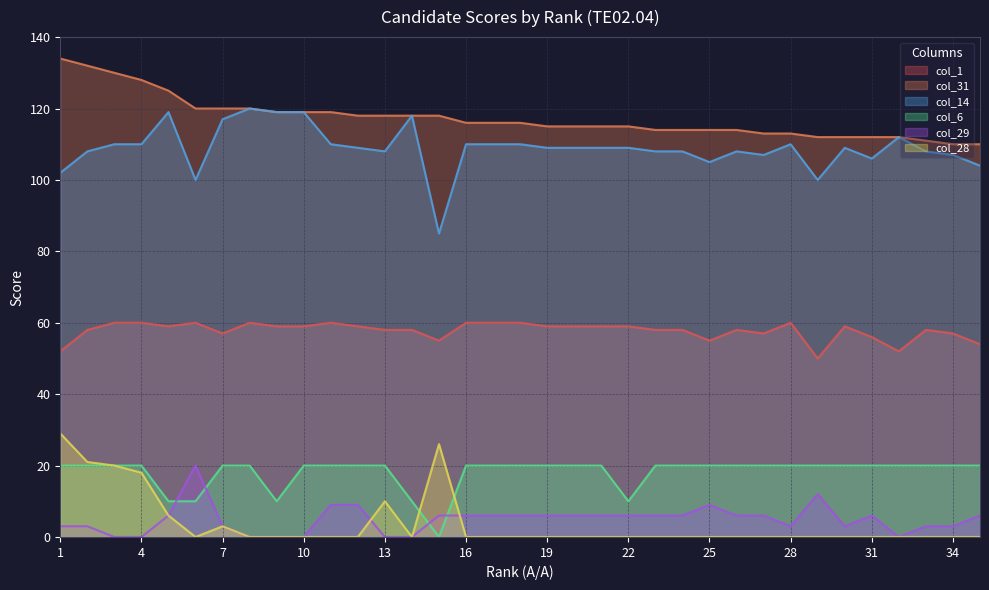

At which label is col_29 closest to 10?

11